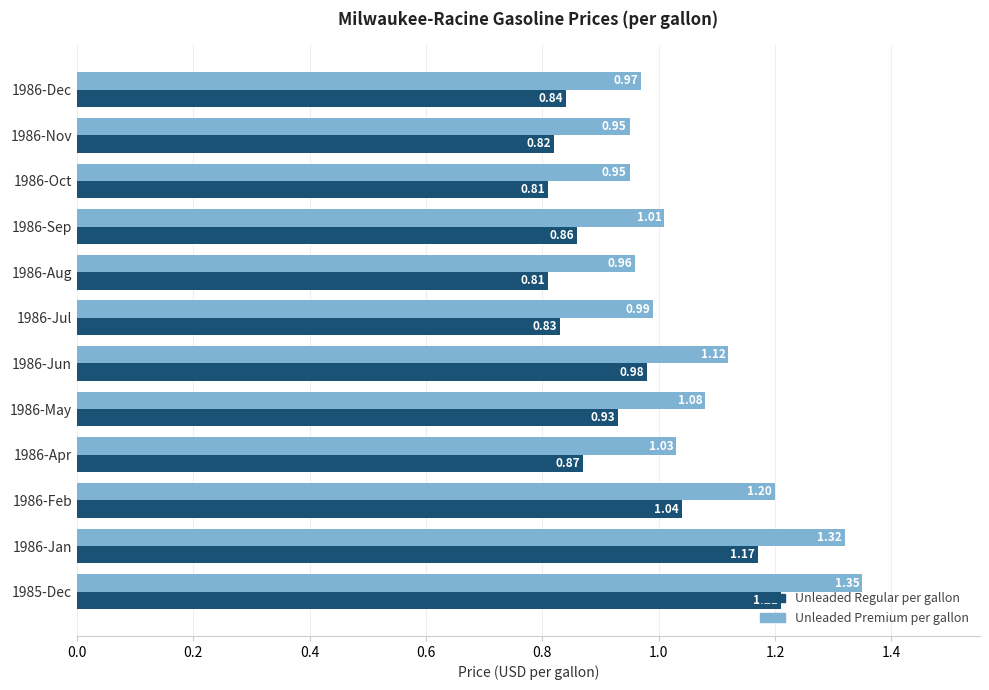

Rank the series by their maximum value, from highest to lowest.

Unleaded Premium per gallon, Unleaded Regular per gallon